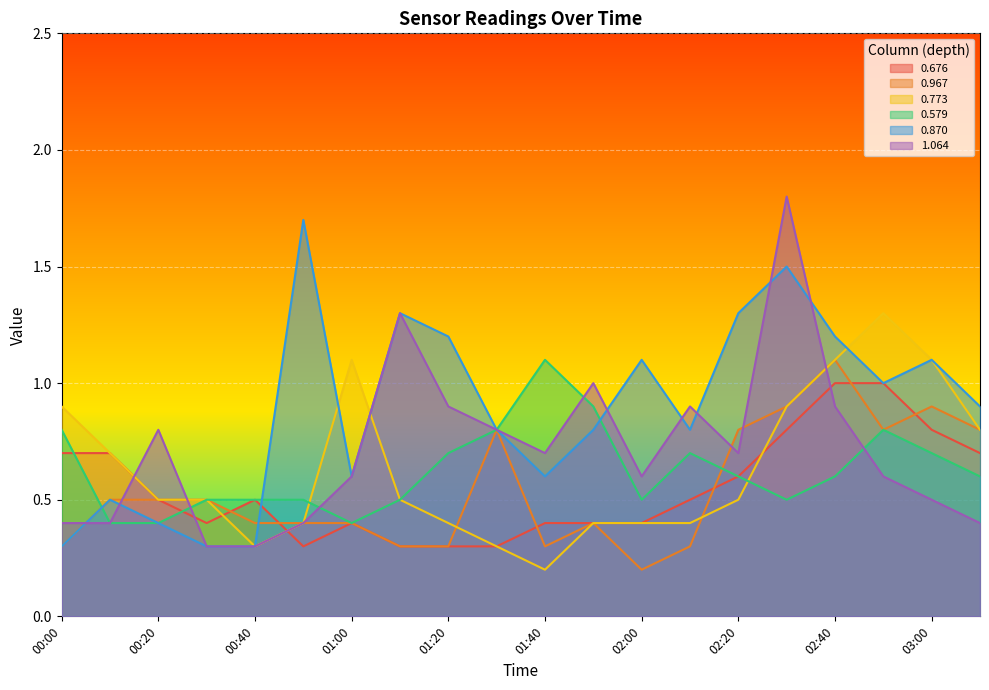

What are all the series names shown in the legend?

0.676, 0.967, 0.773, 0.579, 0.870, 1.064